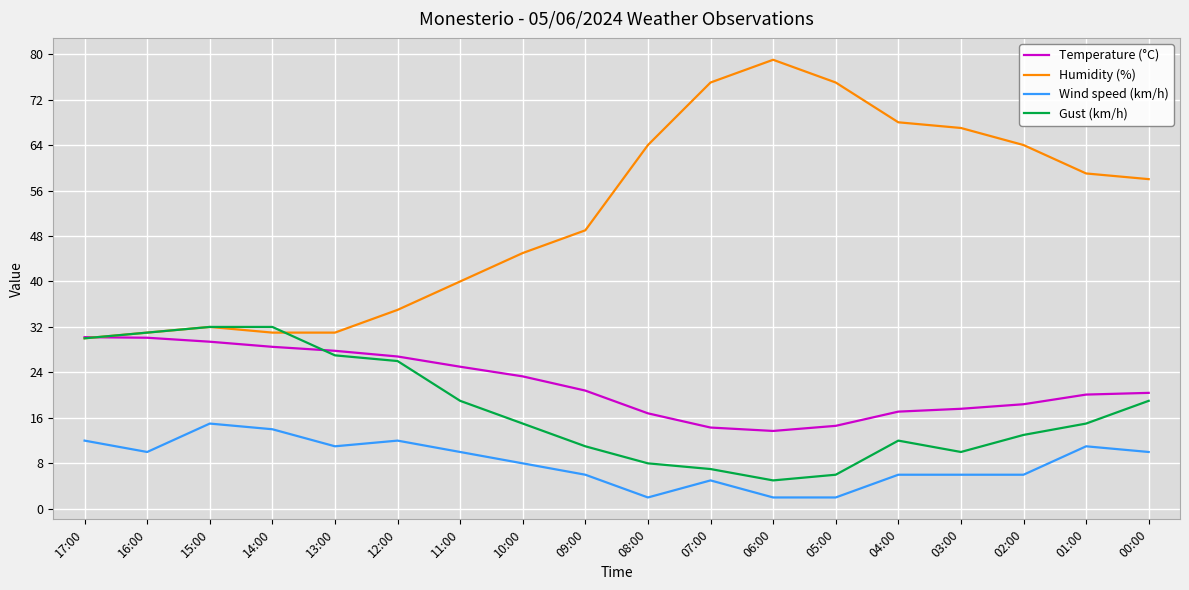

Which series has the largest total across all categories?

Humidity (%)